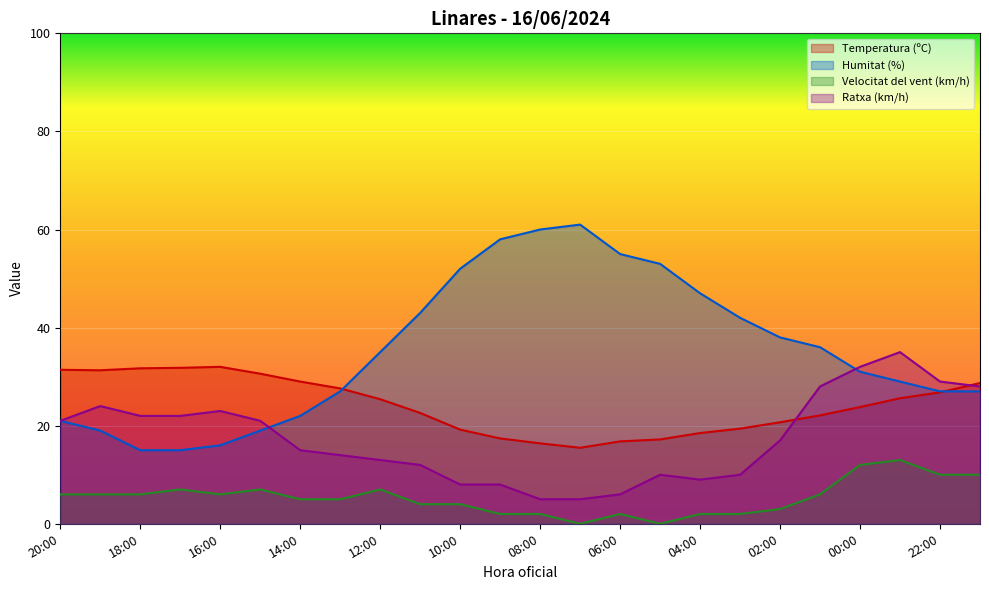

True or false: Ratxa (km/h) and Velocitat del vent (km/h) cross at least once.

False